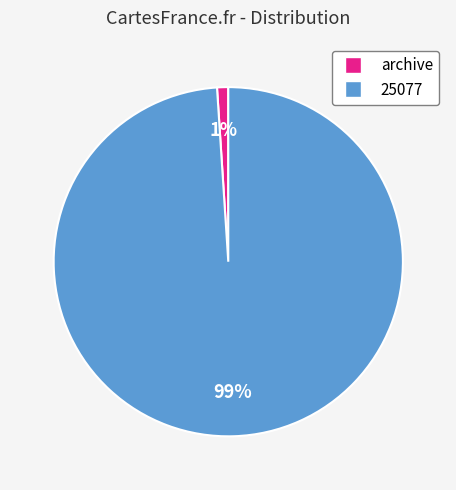

Is there any slice that represents more than half of the pie?

Yes